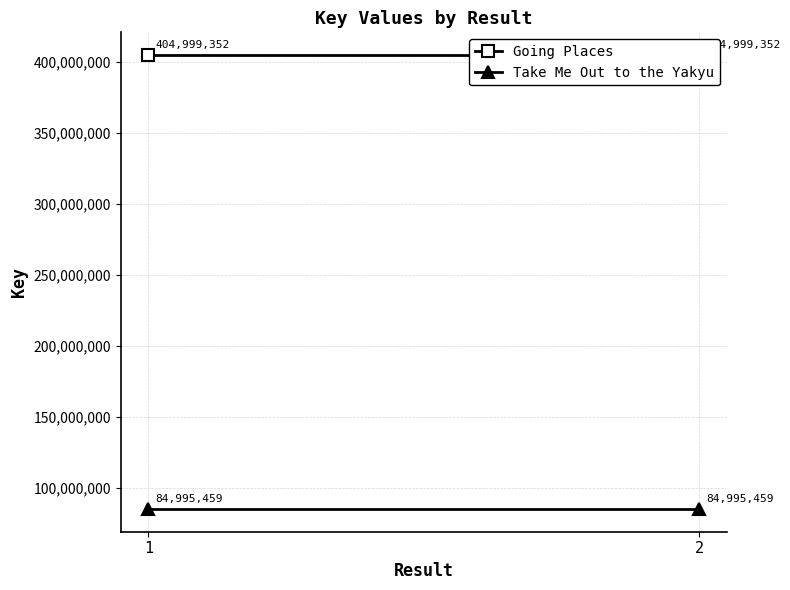

True or false: Going Places has a value of 189318617 at 1.

False